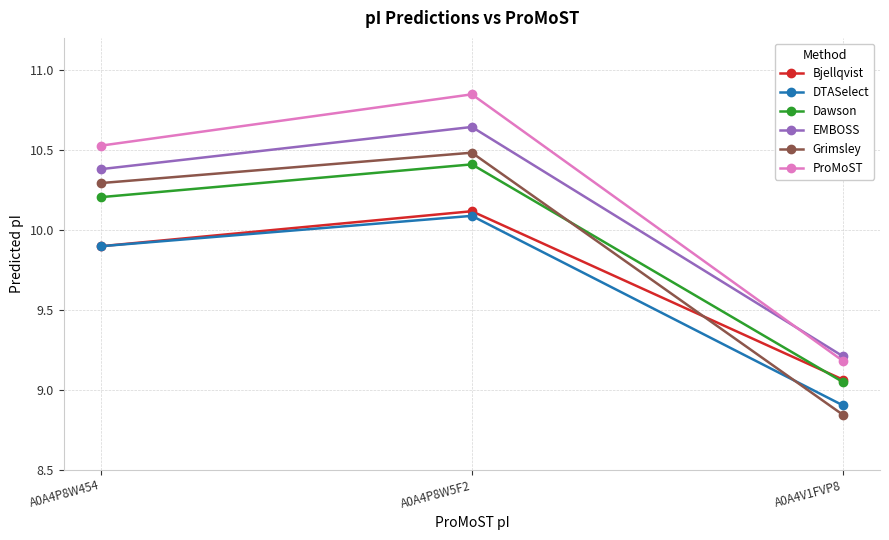

Which category has the highest value in the DTASelect series?

A0A4P8W5F2